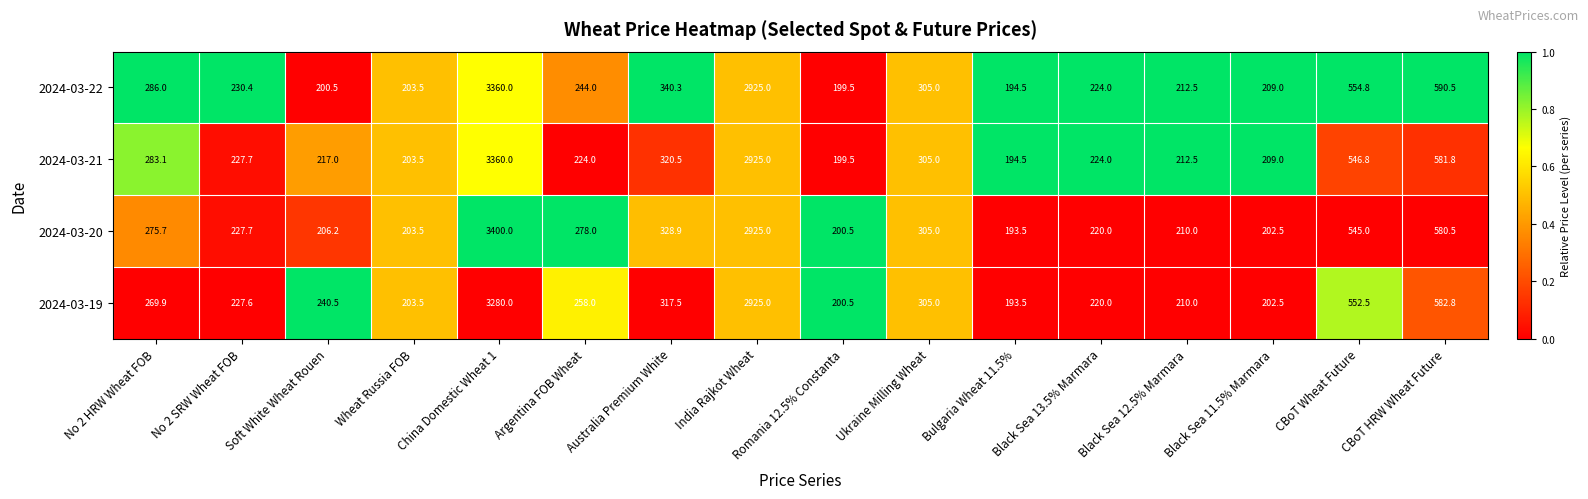

At which label is 2024-03-21 closest to 1777?

India Rajkot Wheat